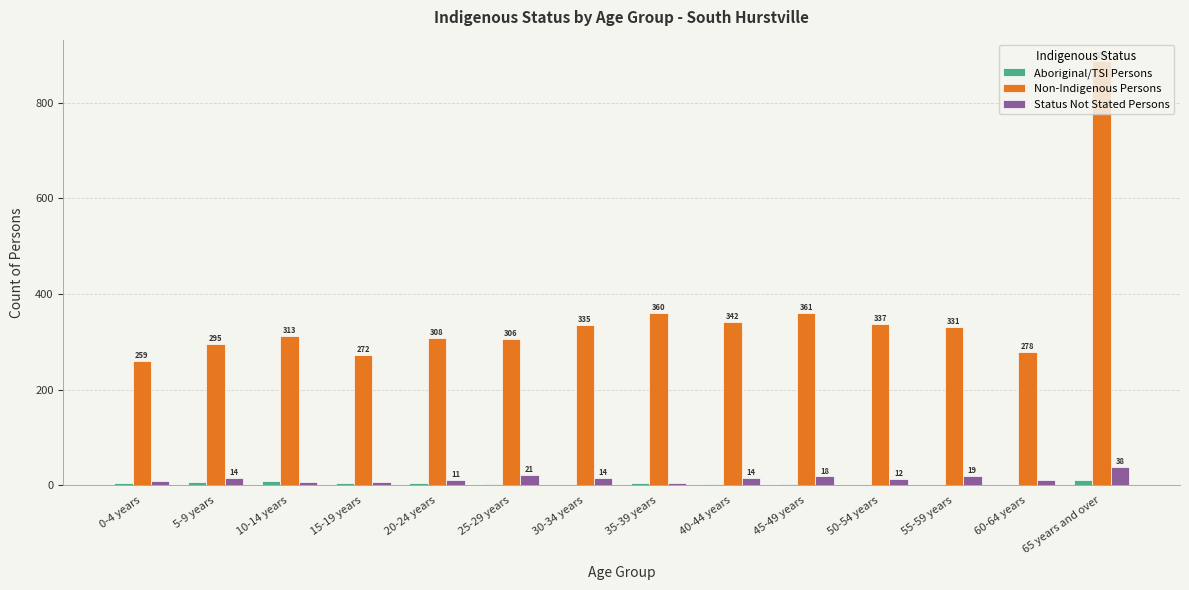

What is the maximum value for Status Not Stated Persons?

38